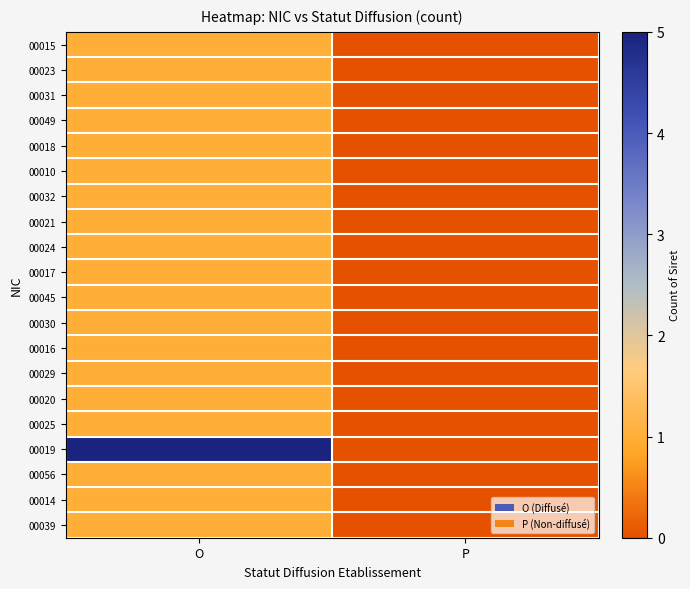

List the series in order of their peak value, lowest first.

00015, 00023, 00031, 00049, 00018, 00010, 00032, 00021, 00024, 00017, 00045, 00030, 00016, 00029, 00020, 00025, 00056, 00014, 00039, 00019